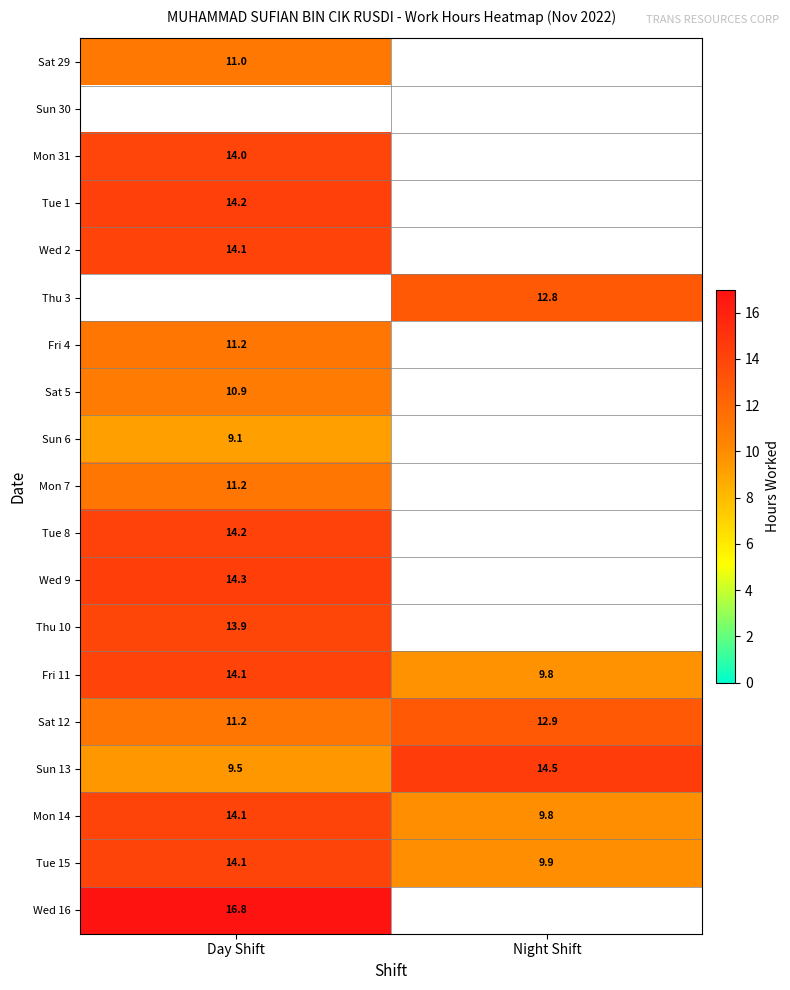

Which category has the highest value in the Sun 13 series?

Night Shift